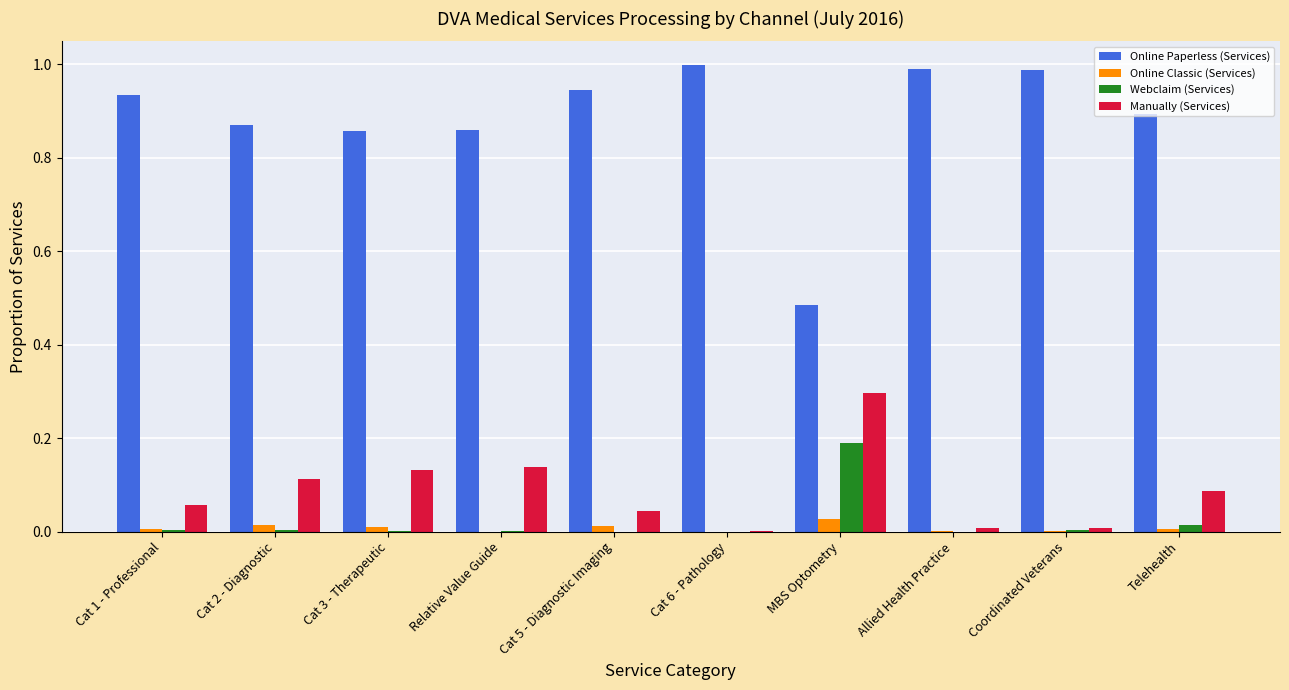

What is the sum of all Online Paperless (Services) values?

8.8